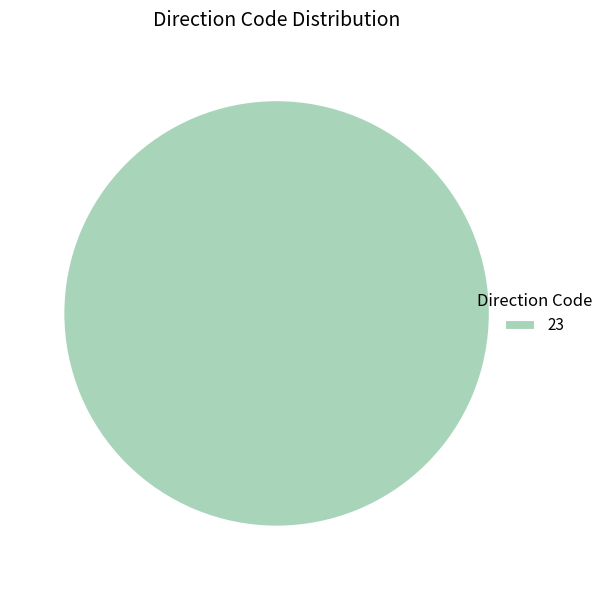

Rank the categories by value from lowest to highest.

23